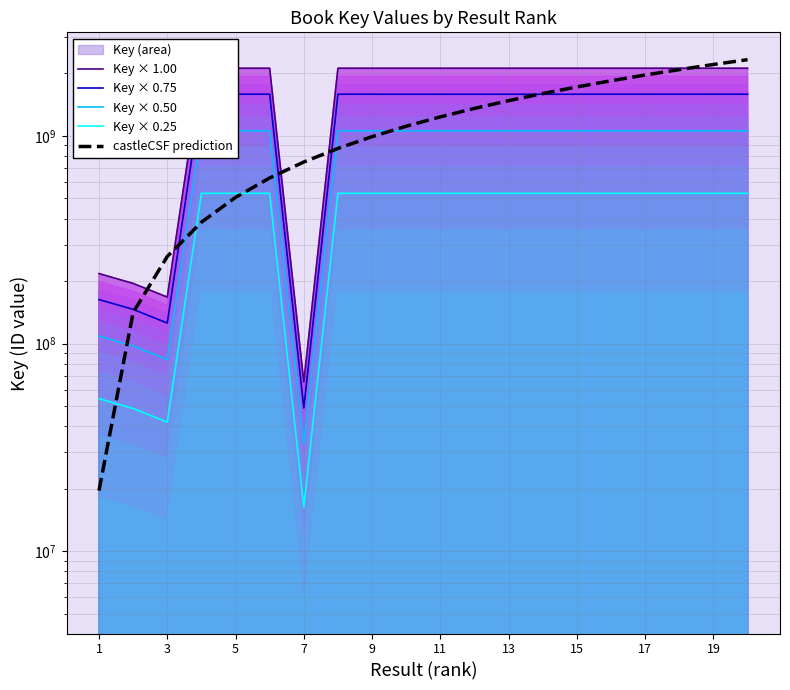

Does the chart have visible grid lines?

Yes